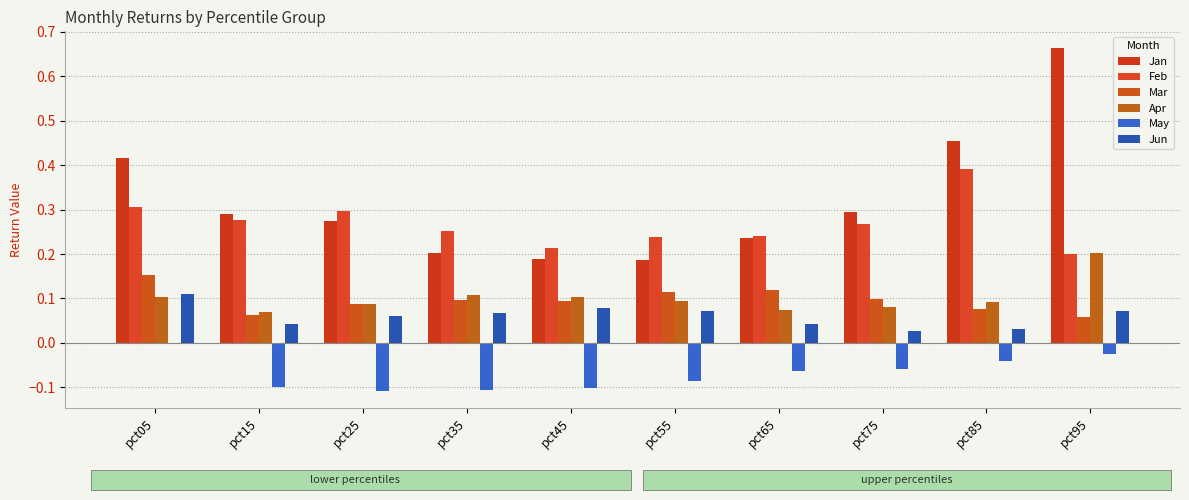

Rank the series by their maximum value, from lowest to highest.

May, Jun, Mar, Apr, Feb, Jan